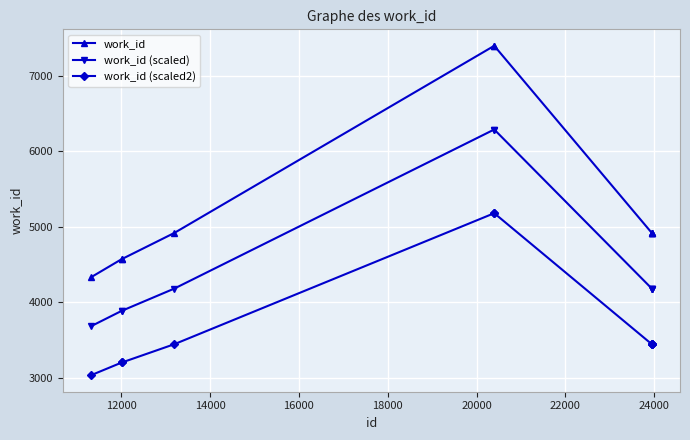

Rank the series by their average value, from highest to lowest.

work_id, work_id (scaled), work_id (scaled2)